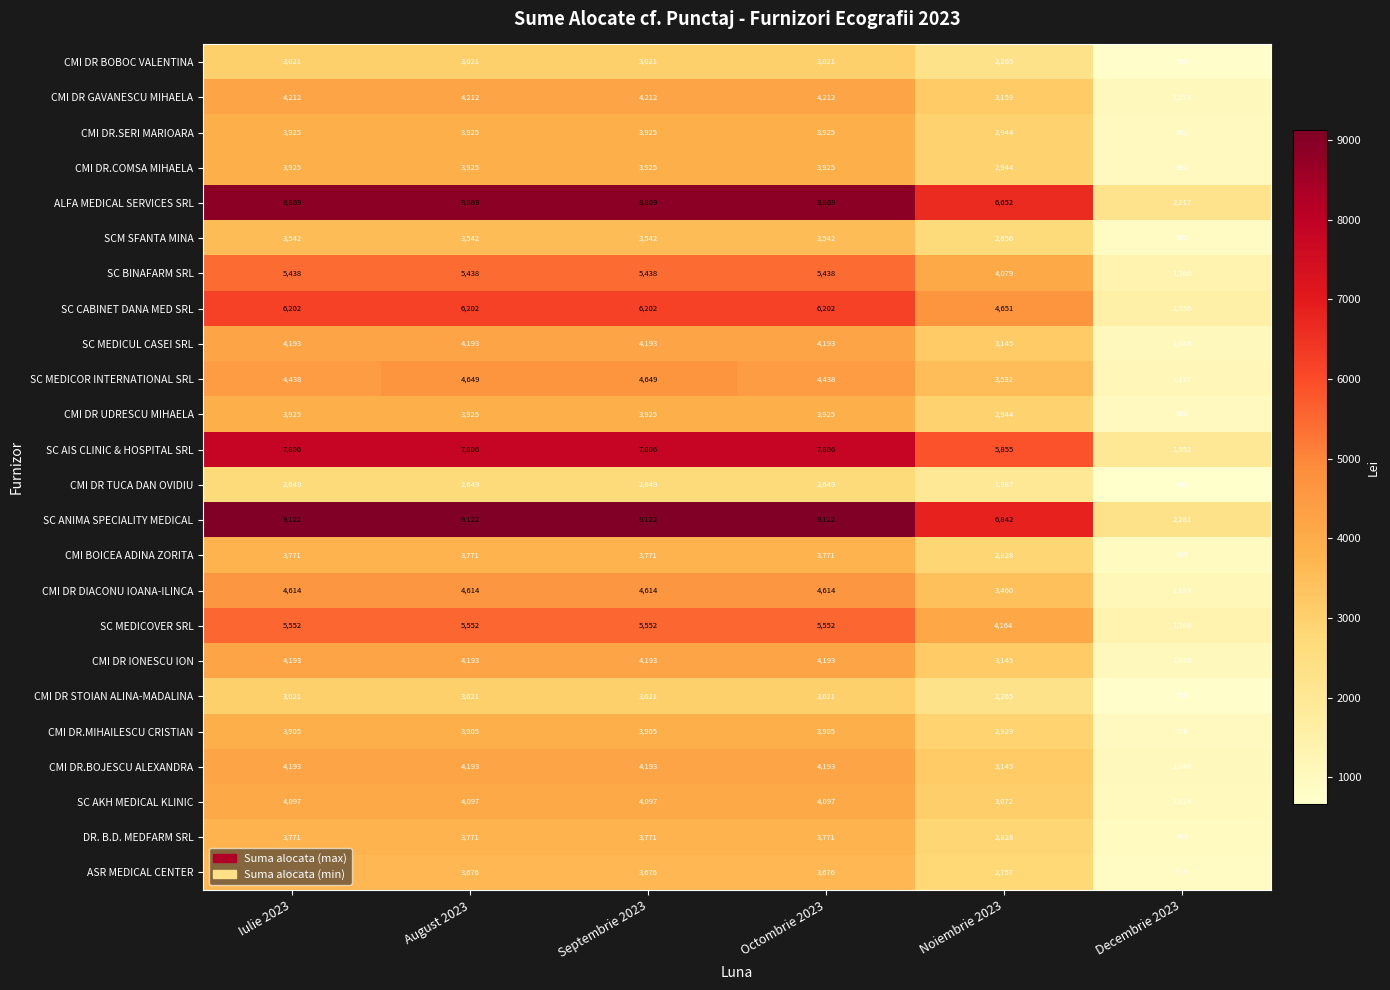

What is the greatest value displayed?

9122